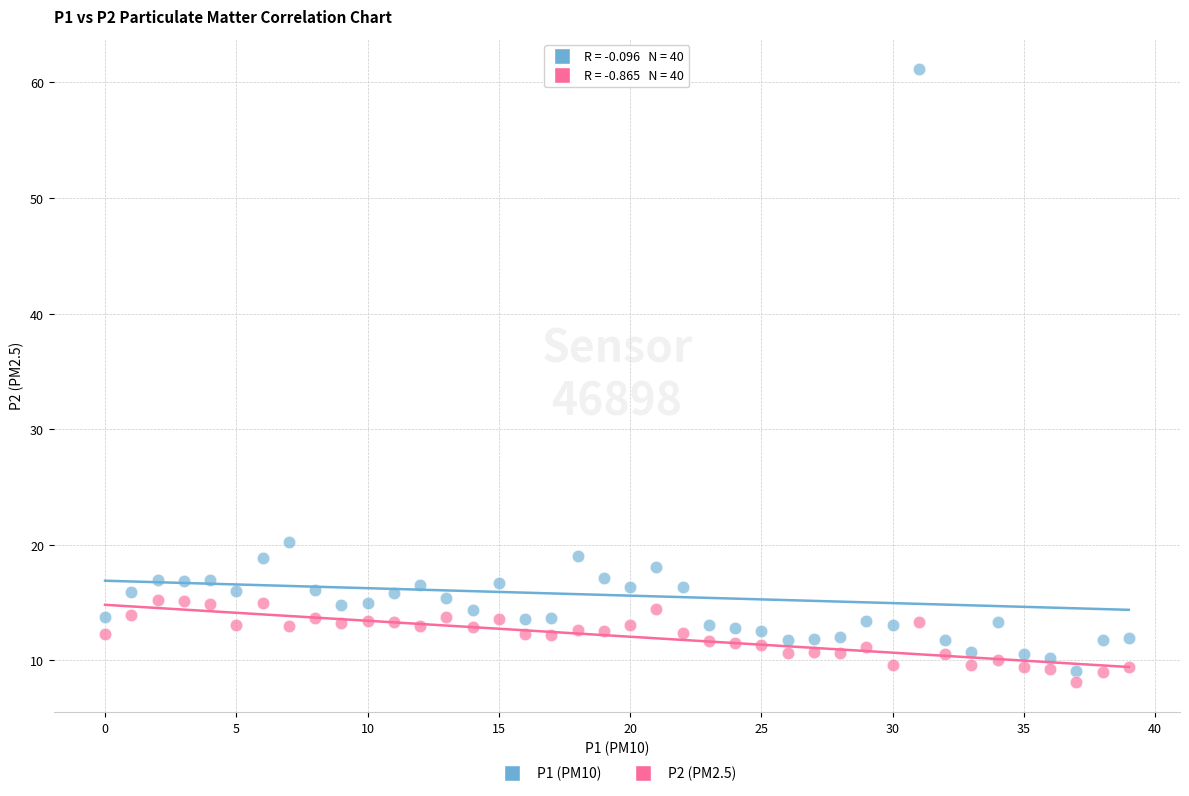

Which series contains the lowest Y value?

P2 (PM2.5)